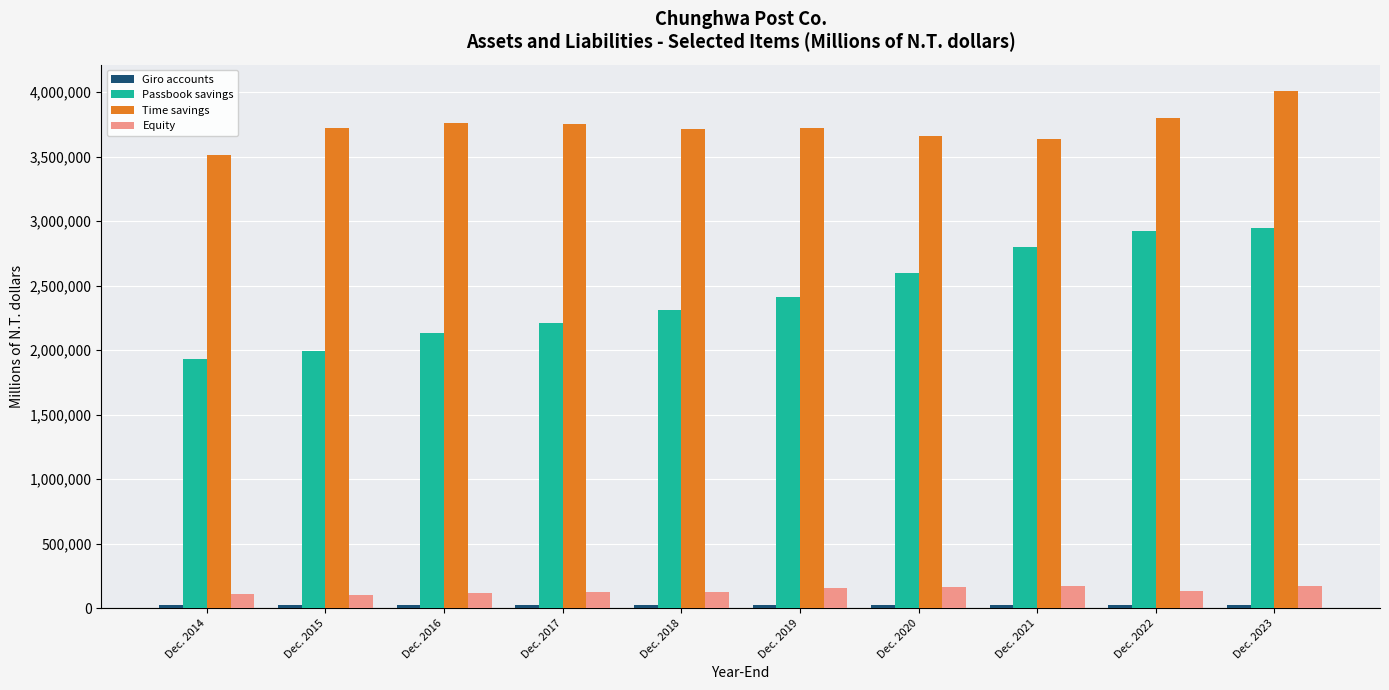

What is the average value of the Time savings series?

3729262